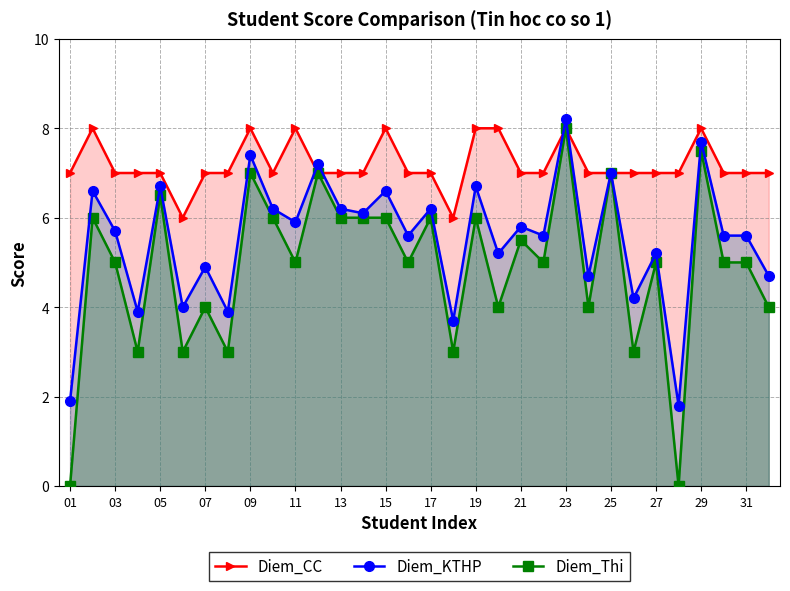

At which category is the sum across all series the highest?

23